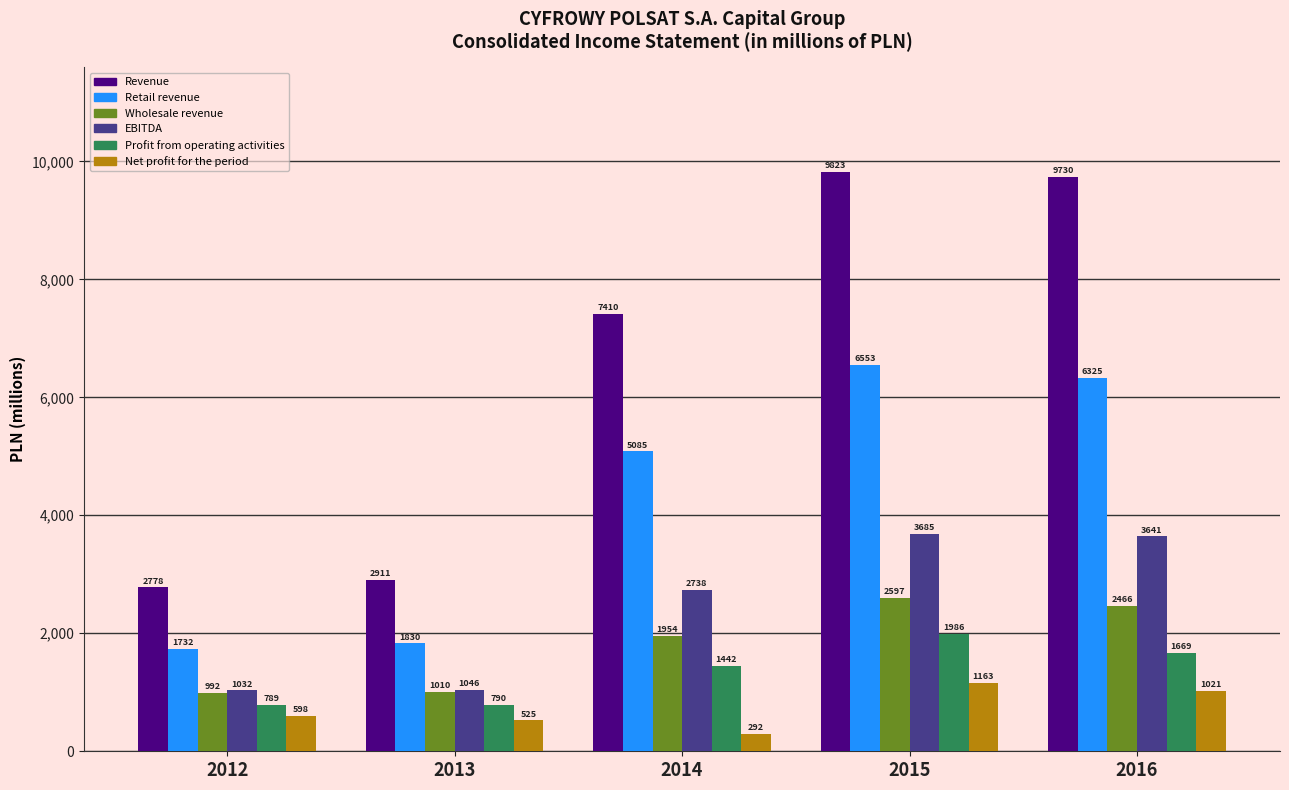

What is the difference between the maximum and minimum values in the EBITDA series?

2653.0